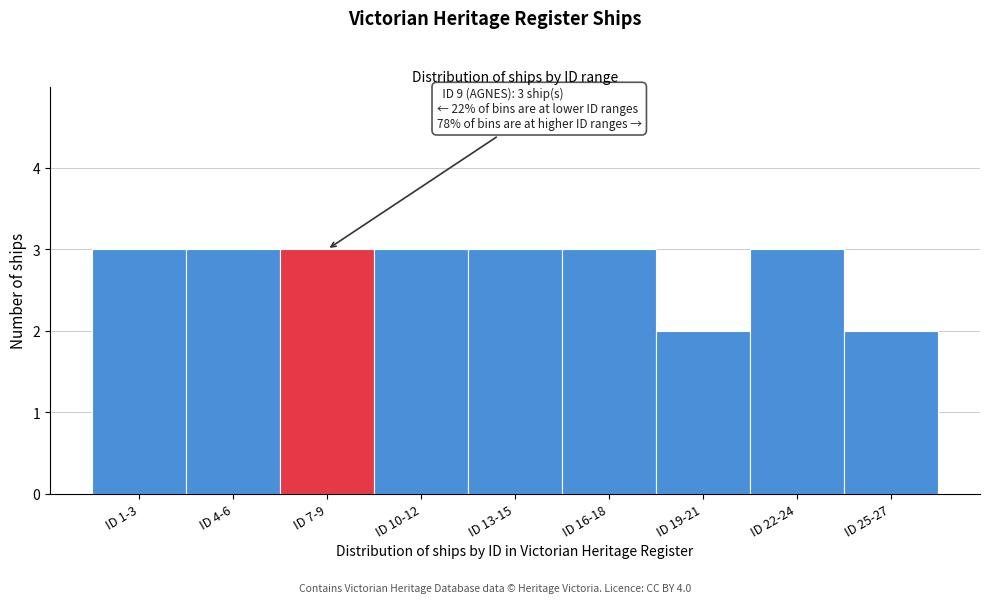

Reading left to right, extract all data points from this chart.

3	3	3	3	3	3	2	3	2